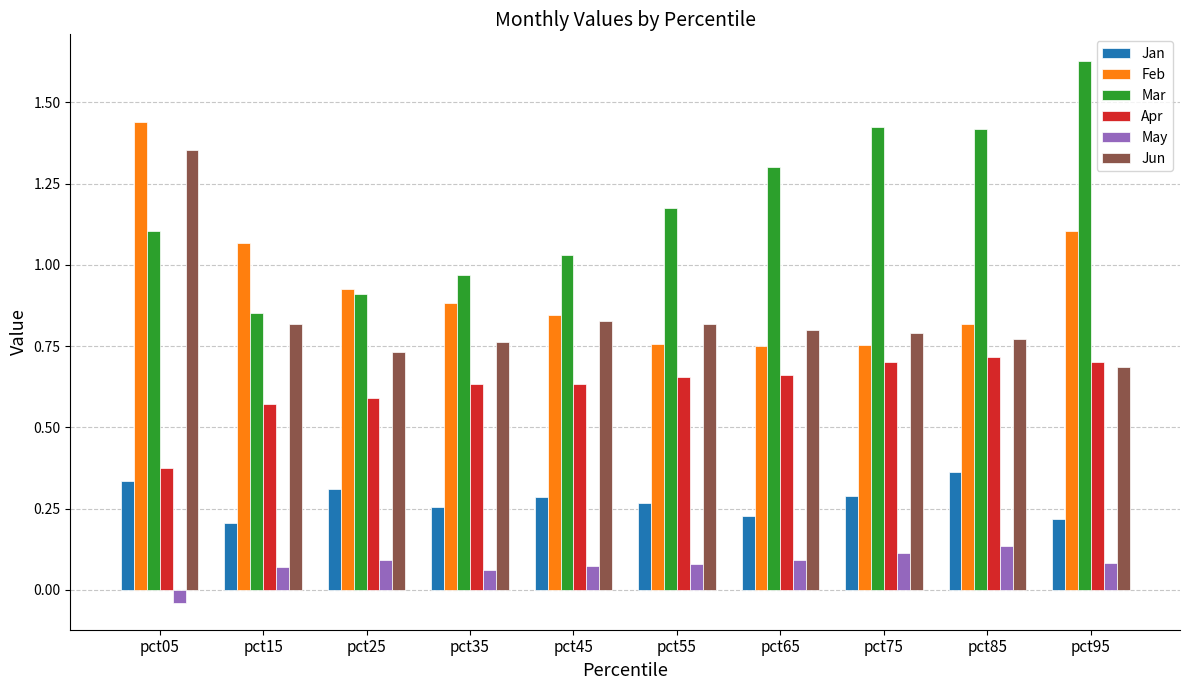

How many bars are there in each group?

6